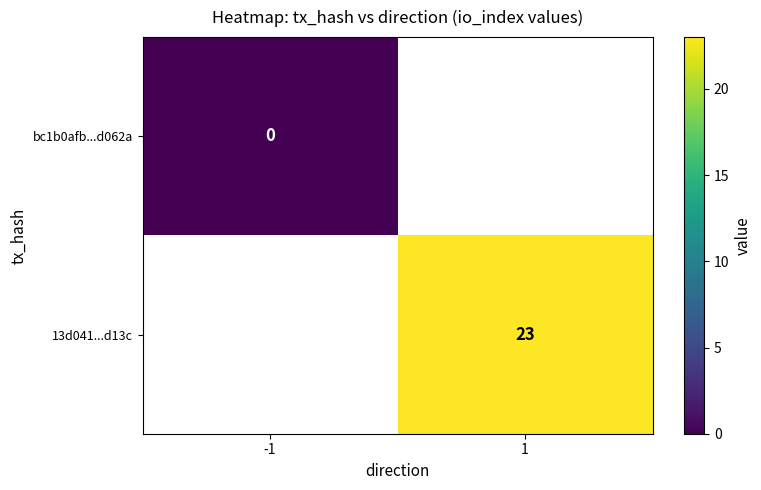

Is the value of bc1b0afb...d062a at -1 greater than the value of 13d041...d13c at 1?

No